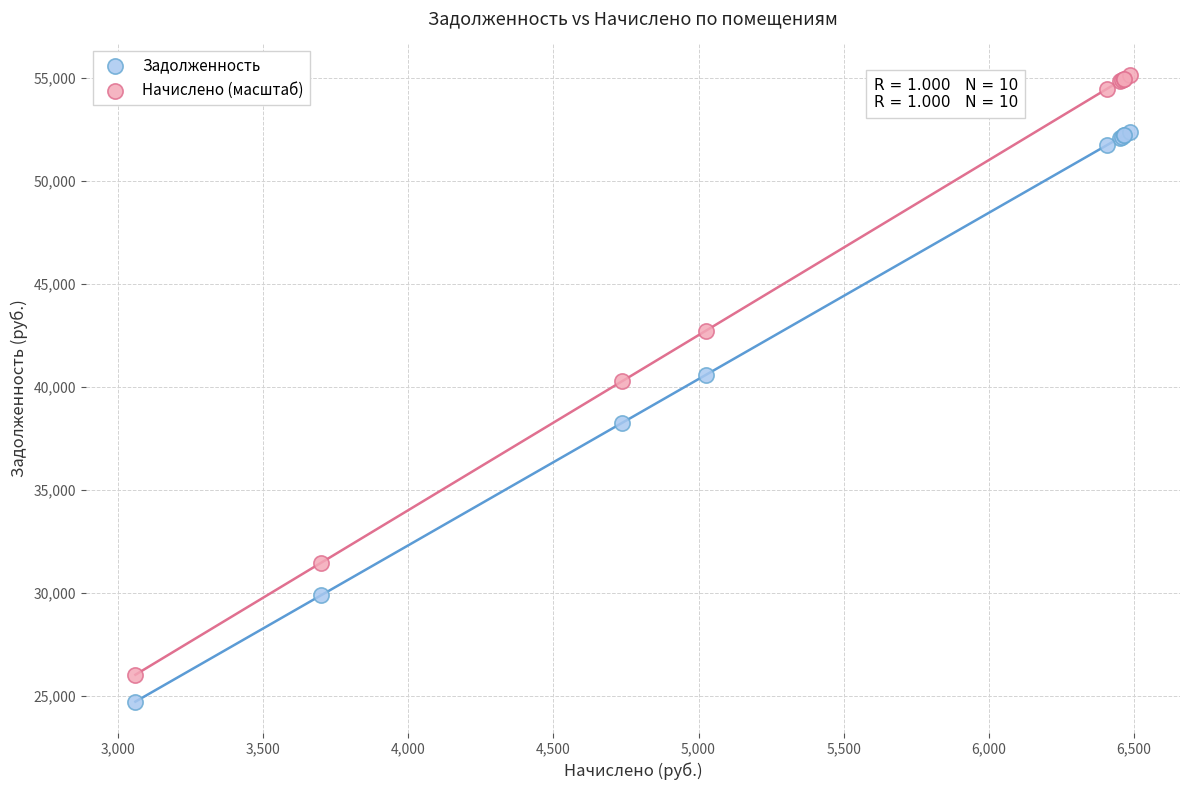

What are all the series names shown in the legend?

Задолженность, Начислено (масштаб)